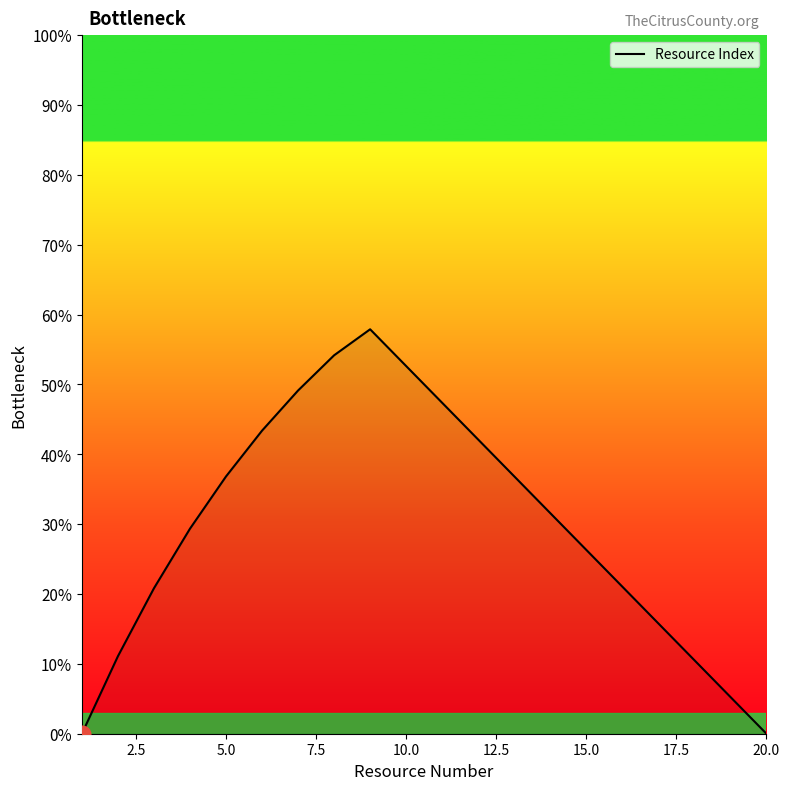

What is the greatest value displayed?

57.9